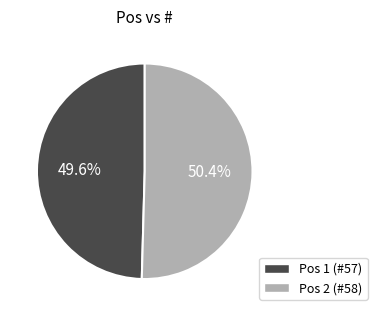

To the nearest percent, what is the difference between the largest and smallest slice percentages?

1%